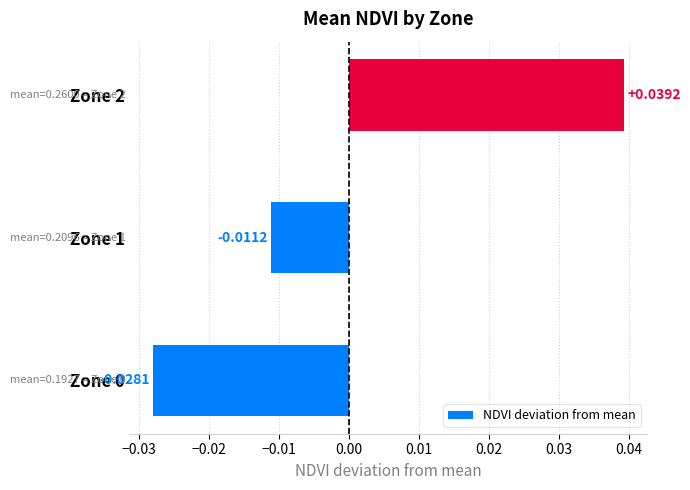

What is the change in value from Zone 0 to Zone 2?

+0.1